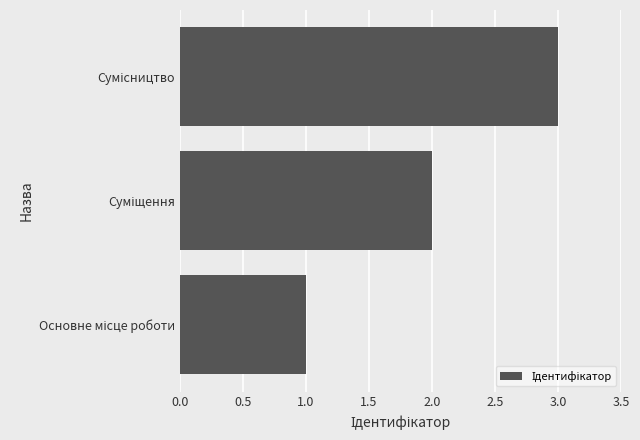

What is the greatest value displayed?

3